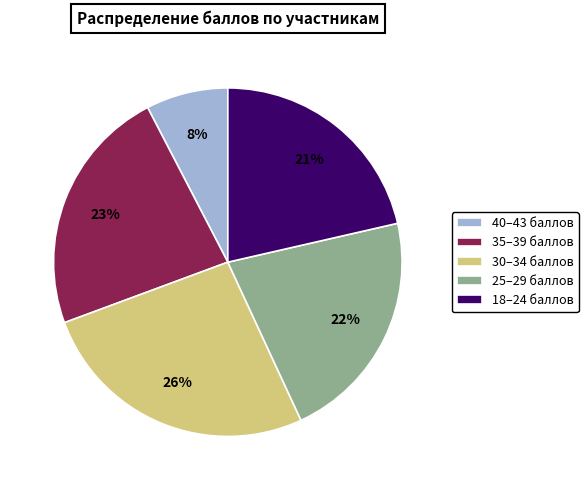

Is there any slice that represents more than half of the pie?

No